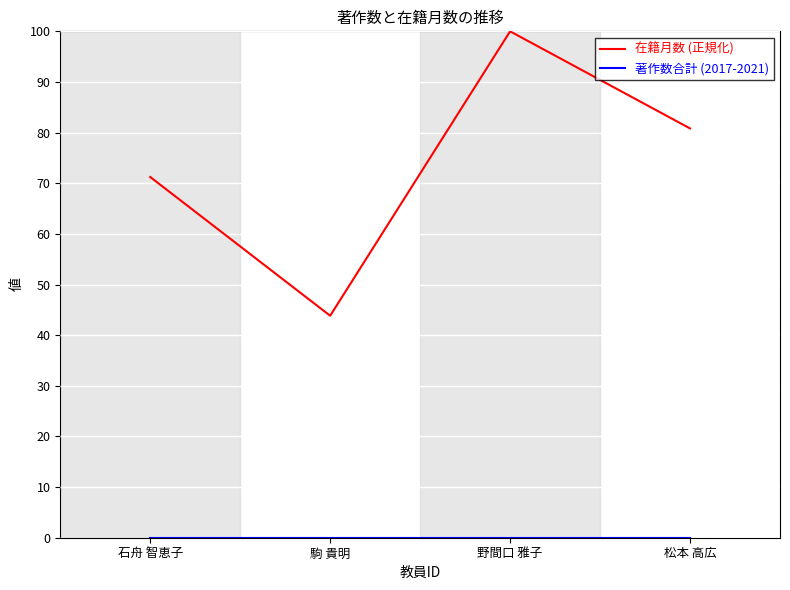

Which series has the largest range (max minus min)?

在籍月数 (正規化)